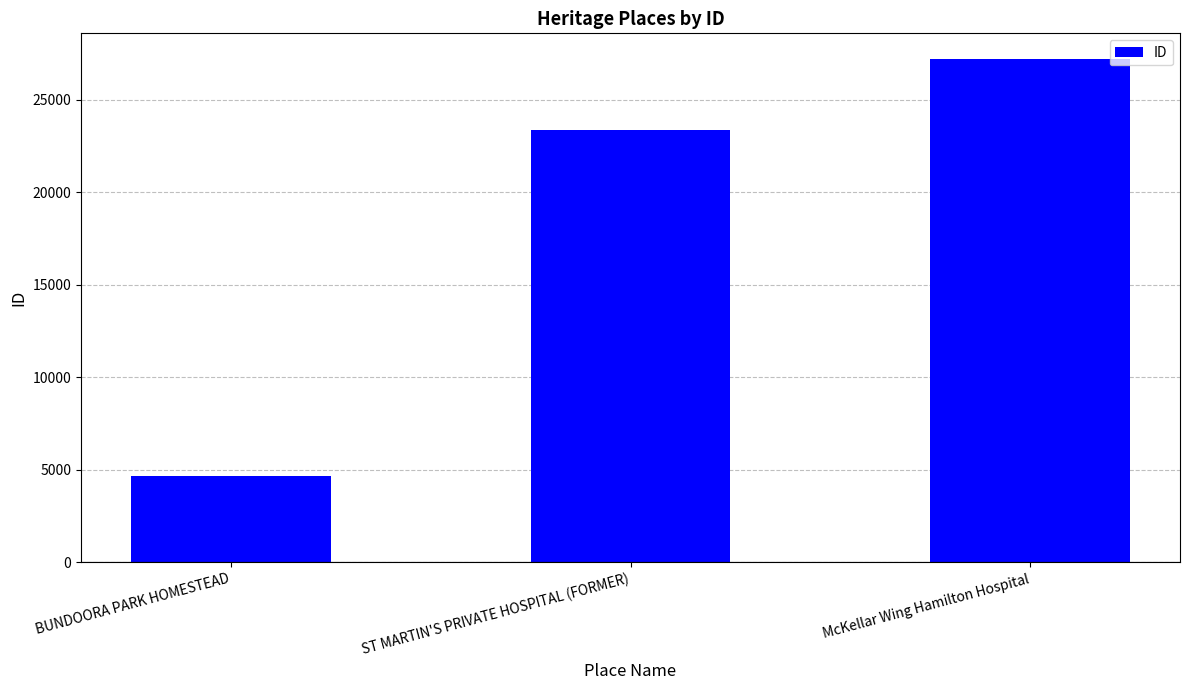

Count the values in the range 4678 to 27236.

3